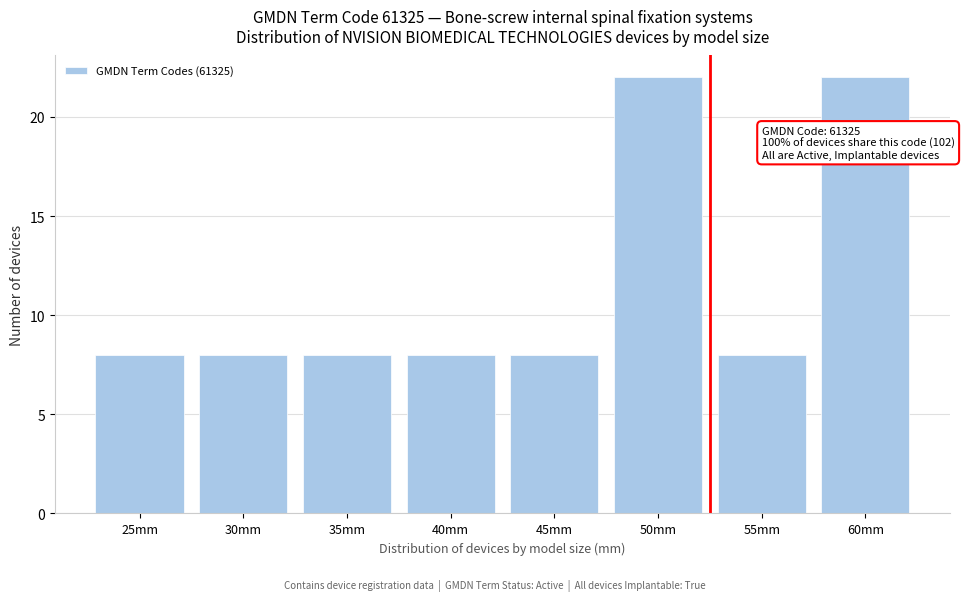

Reading left to right, extract all data points from this chart.

25mm=8	30mm=8	35mm=8	40mm=8	45mm=8	50mm=22	55mm=8	60mm=22